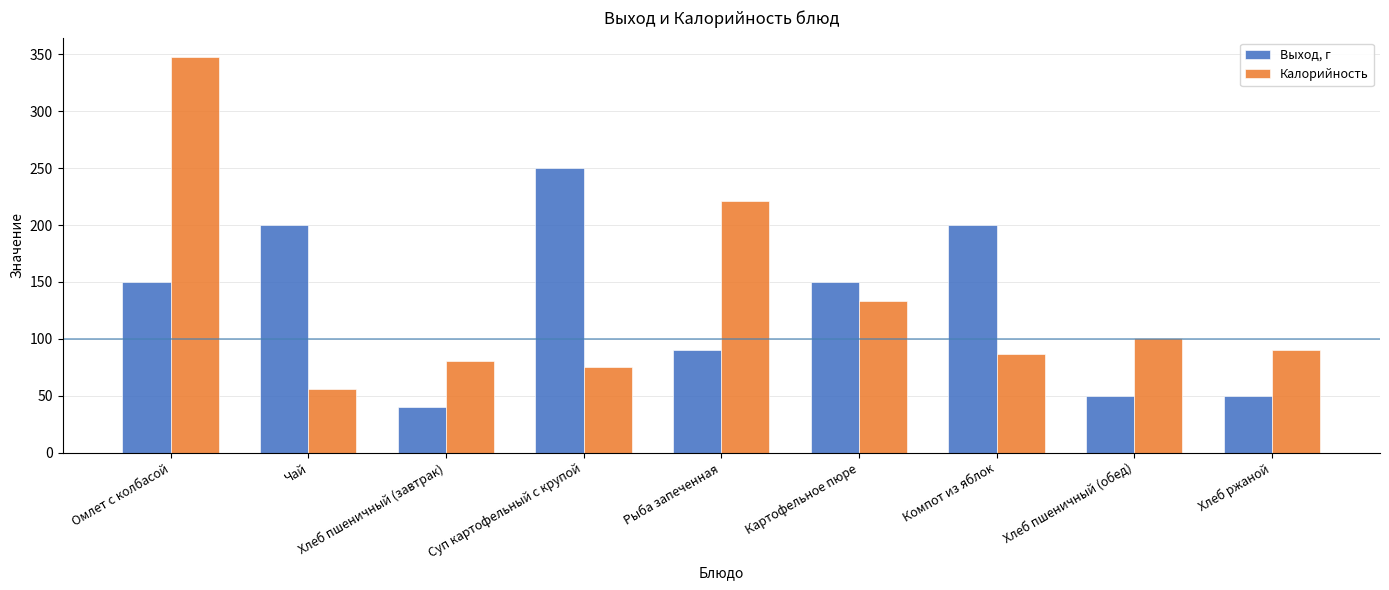

Reading left to right, list all the values displayed in this chart.

Выход, г: 150.0	200.0	40.0	250.0	90.0	150.0	200.0	50.0	50.0
Калорийность: 347.2	56.1	80.4	75.6	220.8	133.6	87.0	100.5	90.5